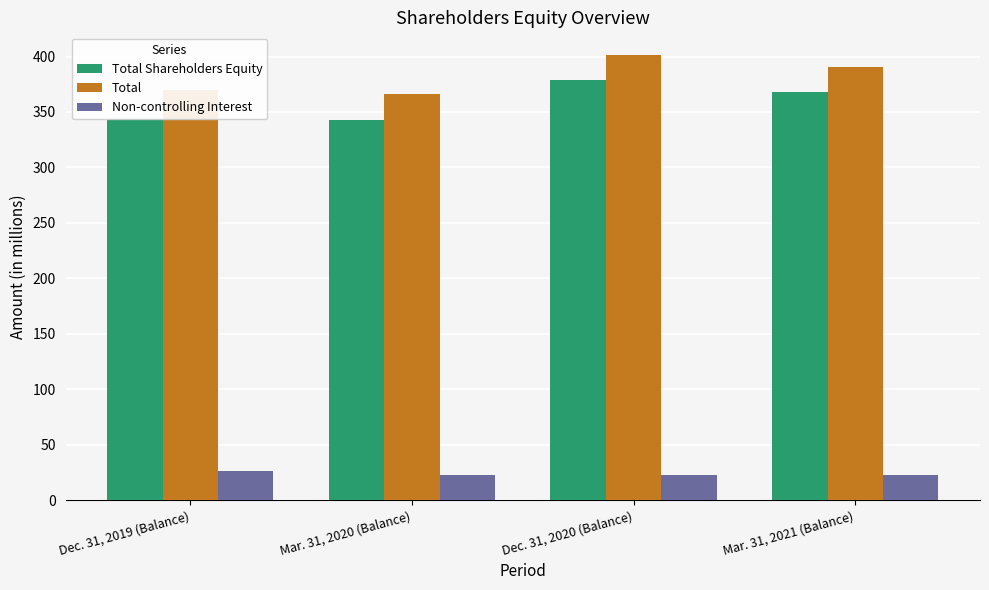

What position from the left is Dec. 31, 2019 (Balance)?

1